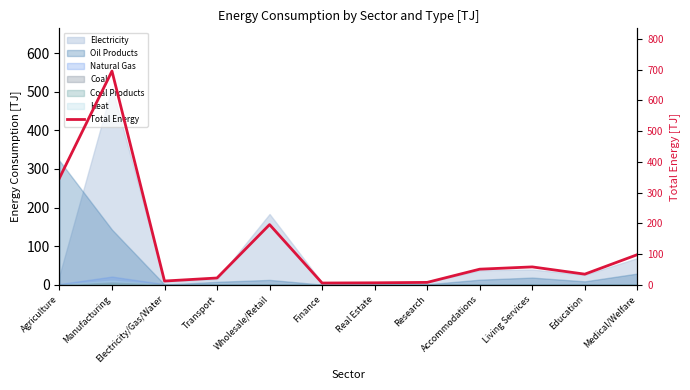

What is the change in value from Real Estate to Medical/Welfare?

+91.7